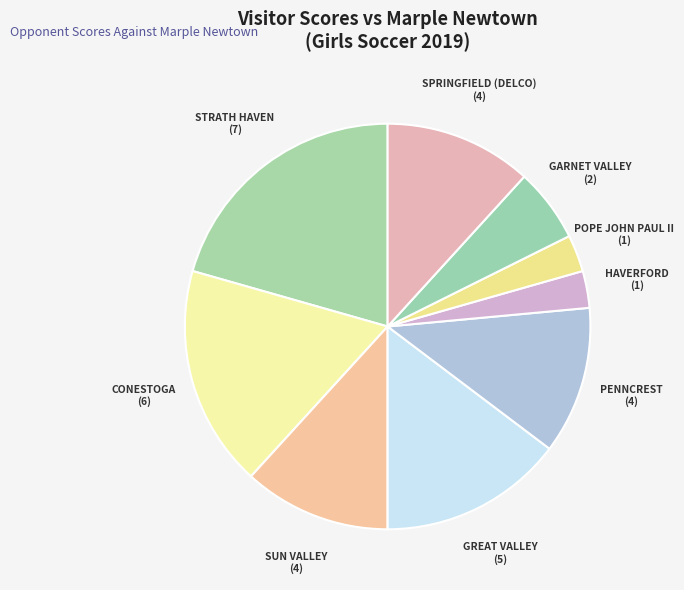

Which category has the biggest portion of the pie?

STRATH HAVEN